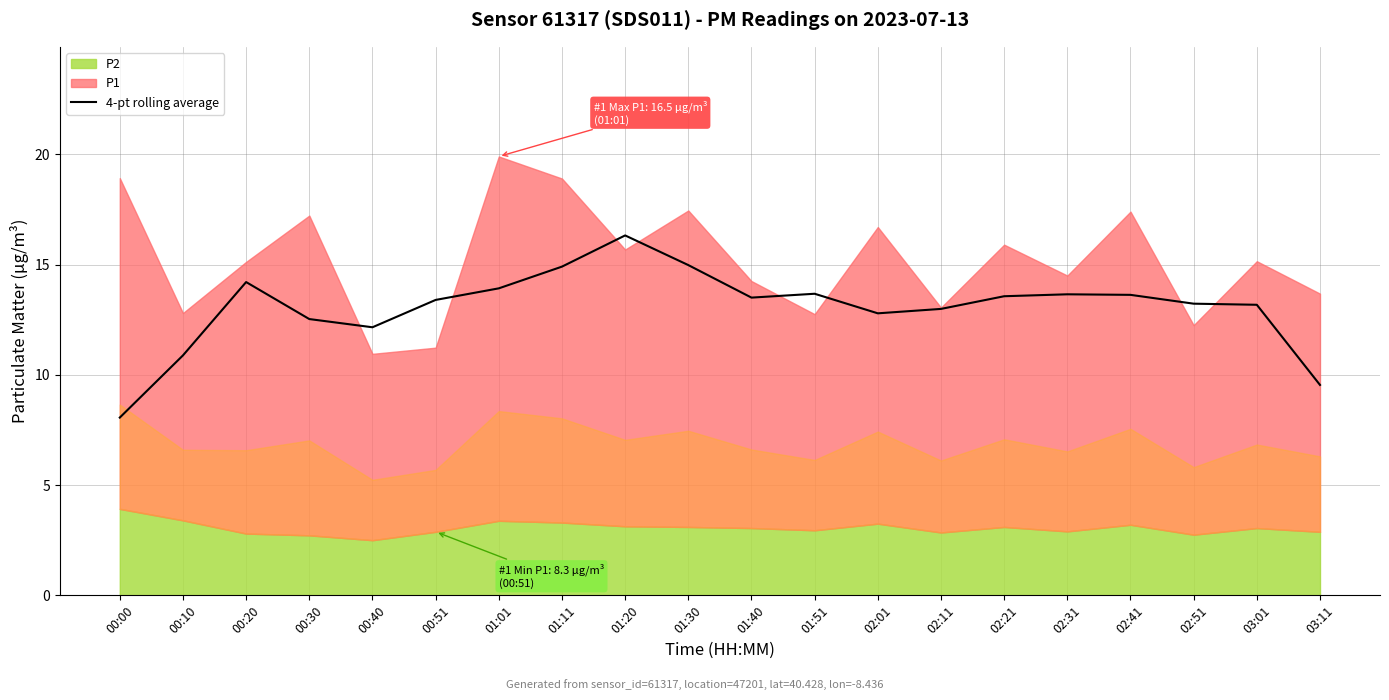

Rank the categories by value from highest to lowest.

01:20, 01:30, 01:11, 00:20, 01:01, 01:51, 02:31, 02:41, 02:21, 01:40, 00:51, 02:51, 03:01, 02:11, 02:01, 00:30, 00:40, 00:10, 03:11, 00:00